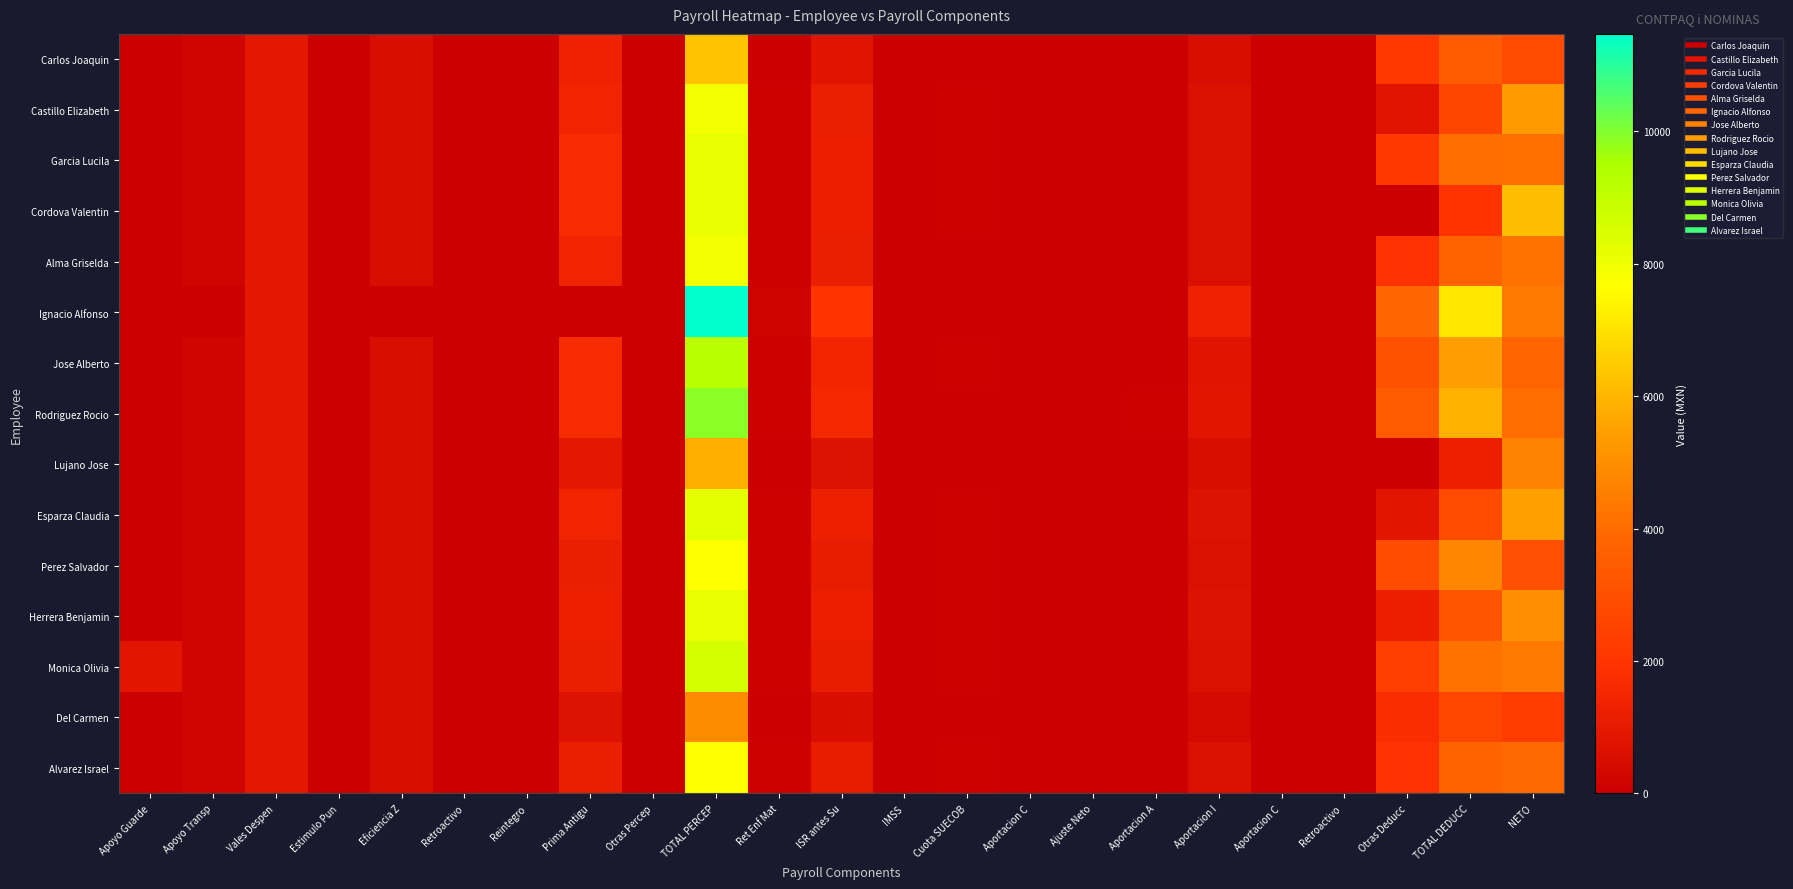

Which series has the largest range (max minus min)?

Ignacio Alfonso